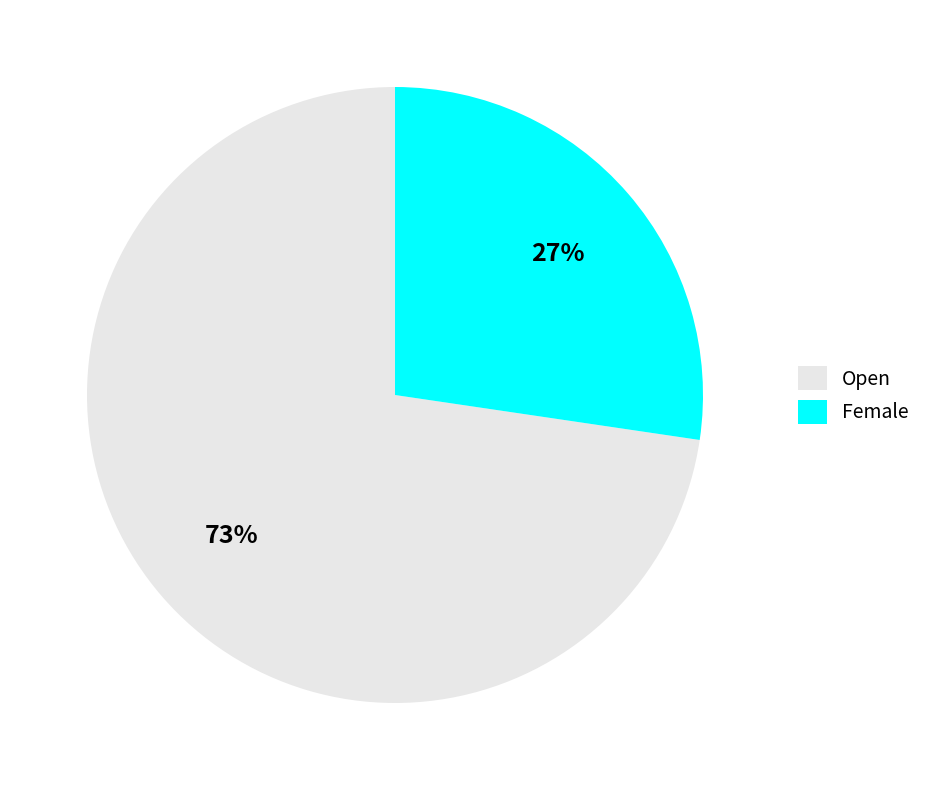

Which has a higher value, Female or Open?

Open